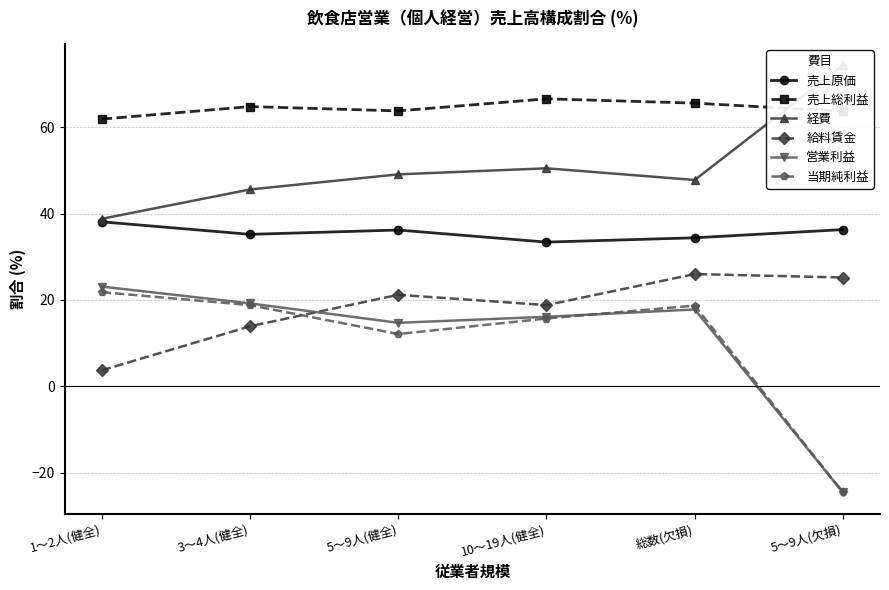

Which series changed the most between 1～2人(健全) and 総数(欠損)?

給料賃金